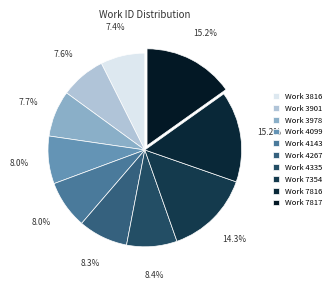

Combined, do Work 3978 and Work 4267 account for over 50%?

No